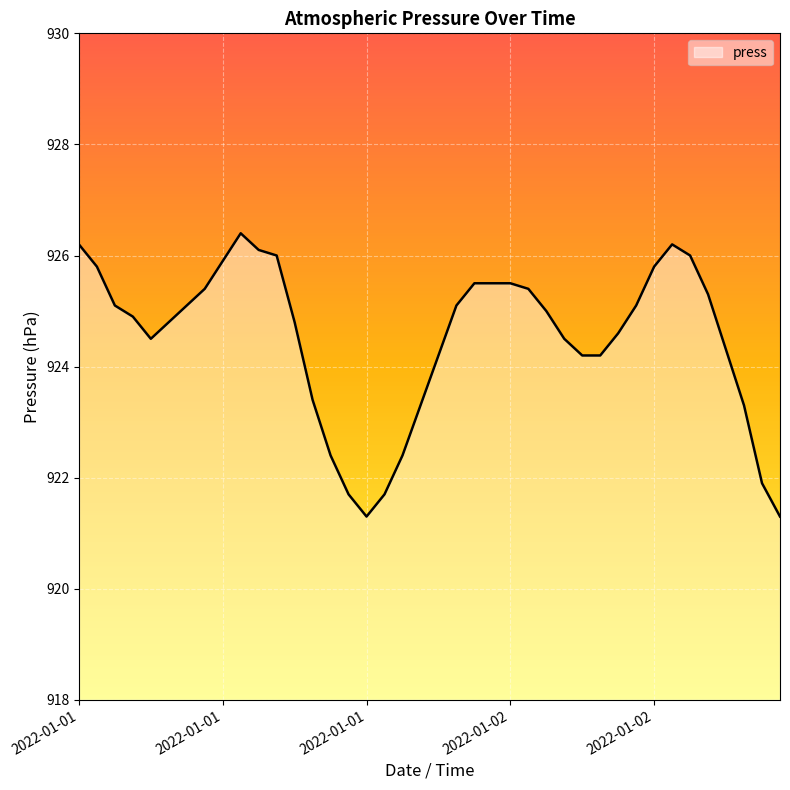

What is the difference between the maximum and minimum values?

5.1